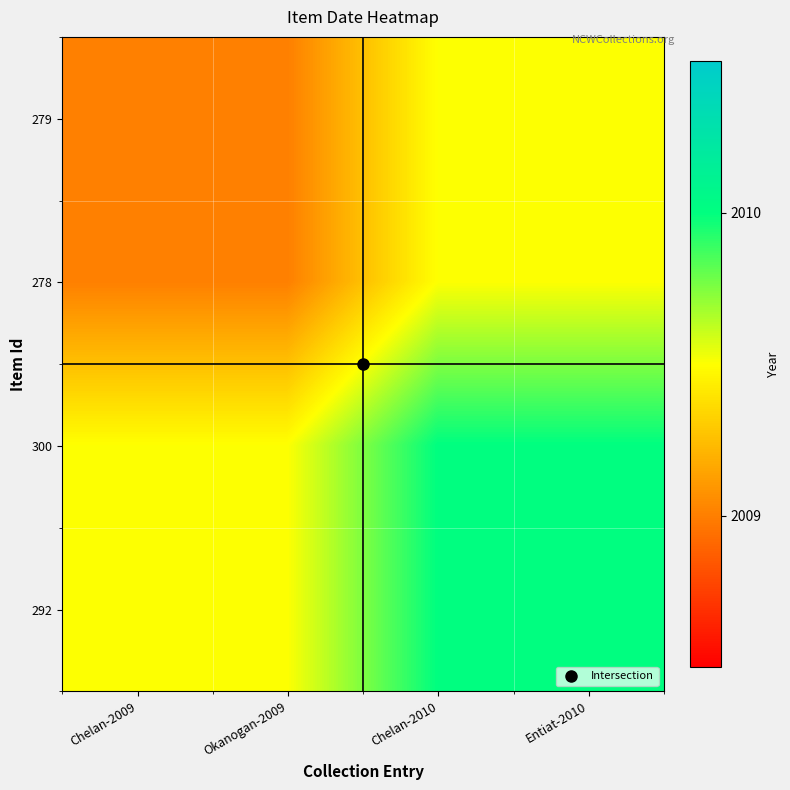

List the series in order of their peak value, highest first.

300, 292, 279, 278